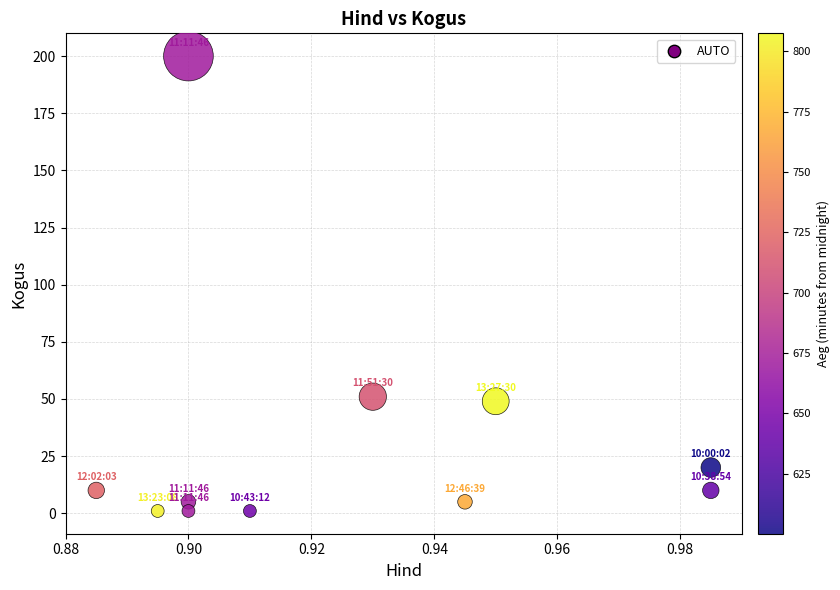

What is the range of Y values (max minus min)?

199